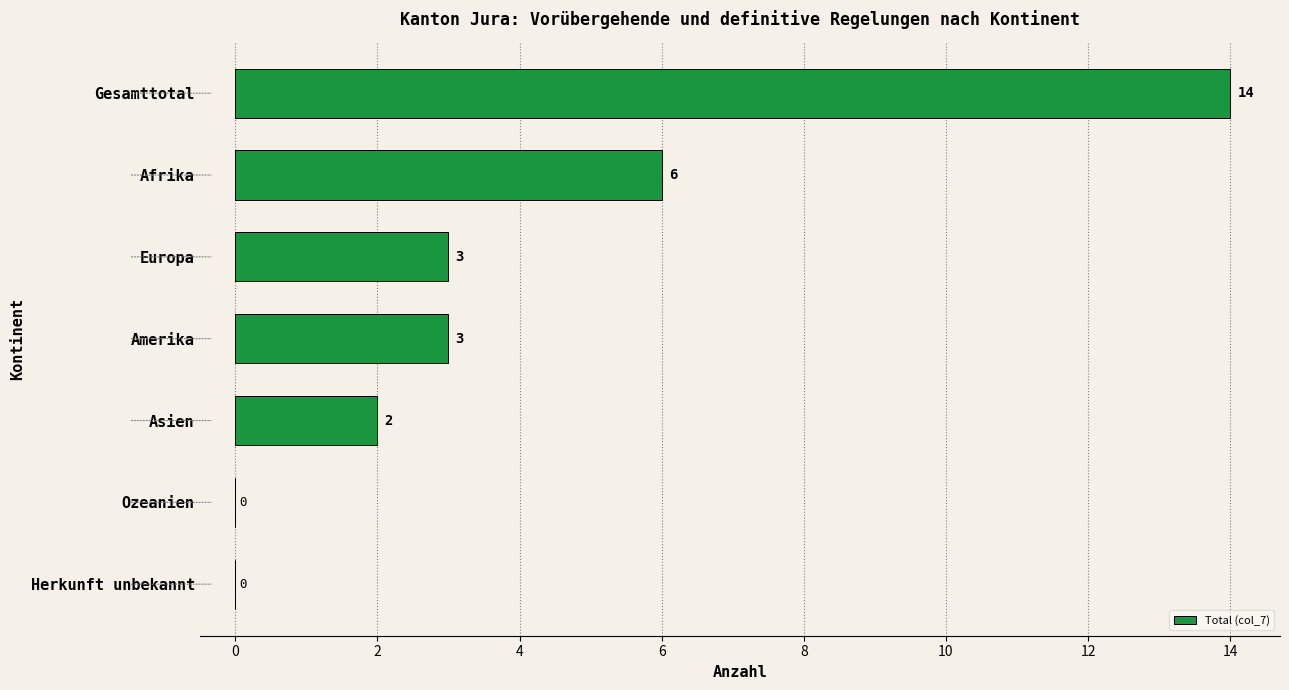

What is the maximum value shown in the chart?

14